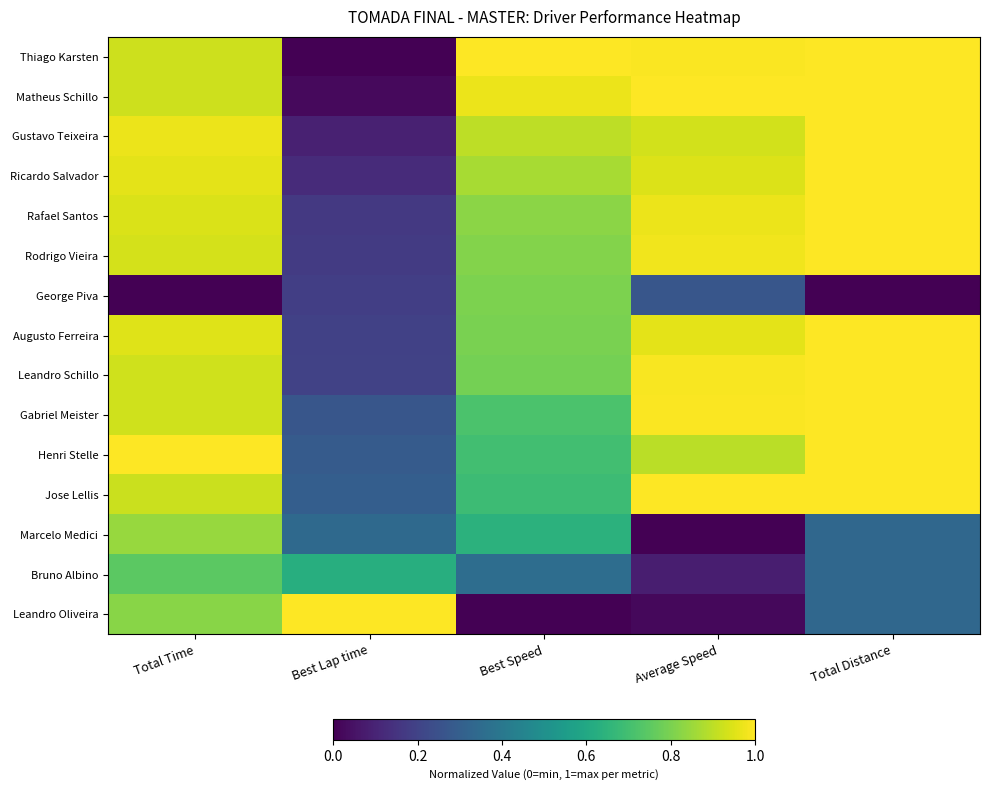

How many categories are shown in the chart?

5